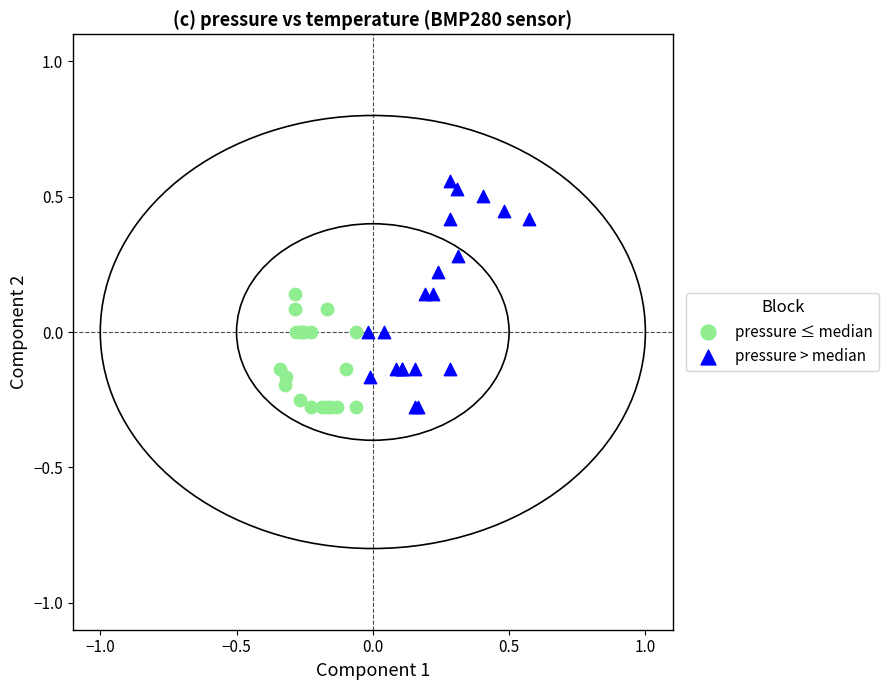

Which series has the largest Y range (max minus min)?

pressure > median